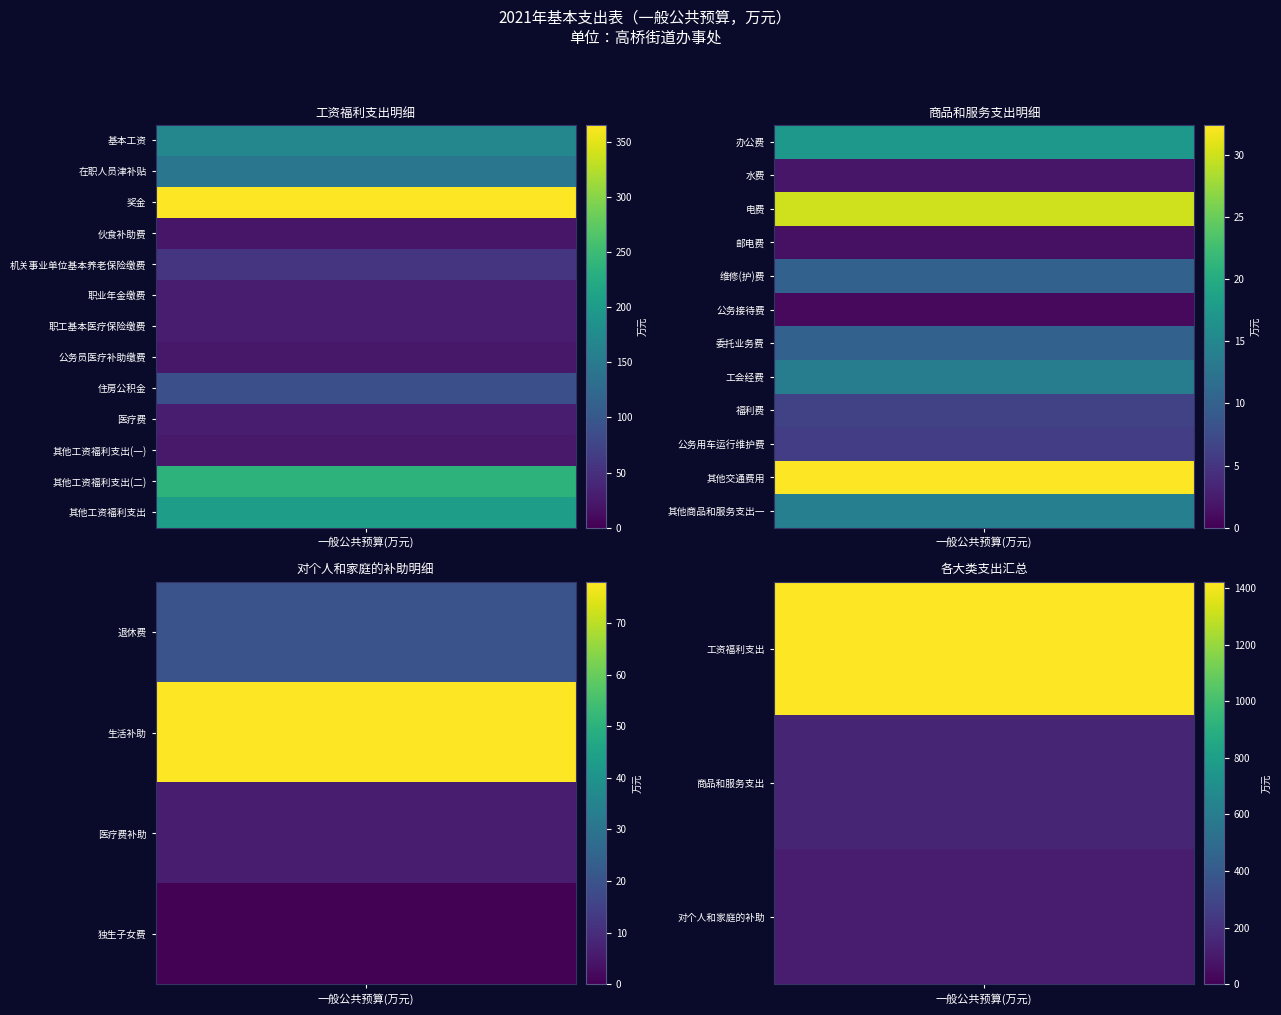

At which label is the value closest to 711?

奖金